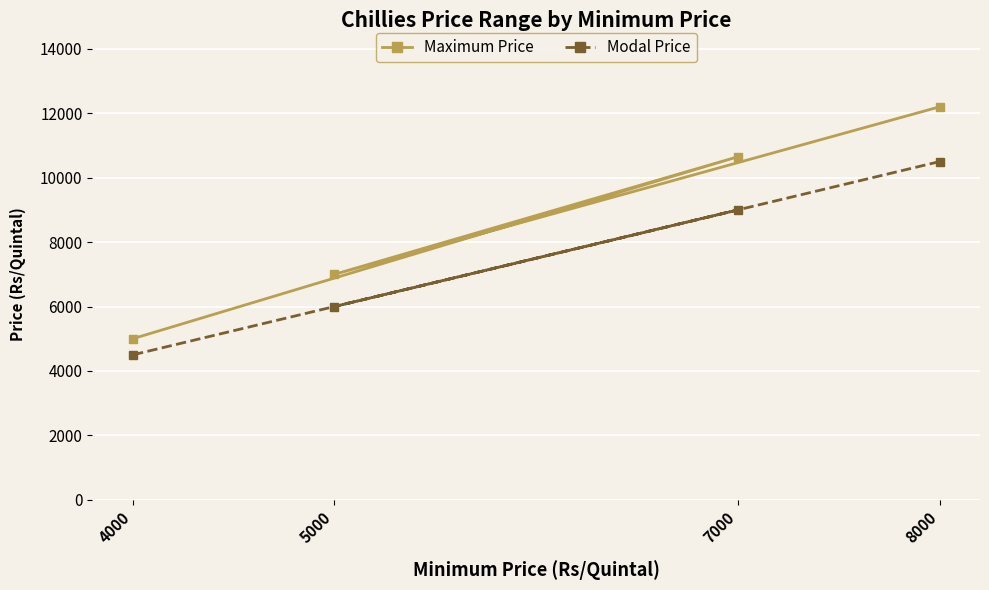

Where does the Maximum Price series first go above 10650?

8000